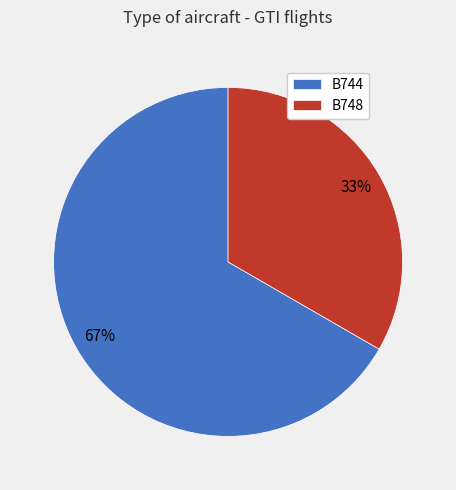

What percentage is the B748 slice, to the nearest percent?

33%